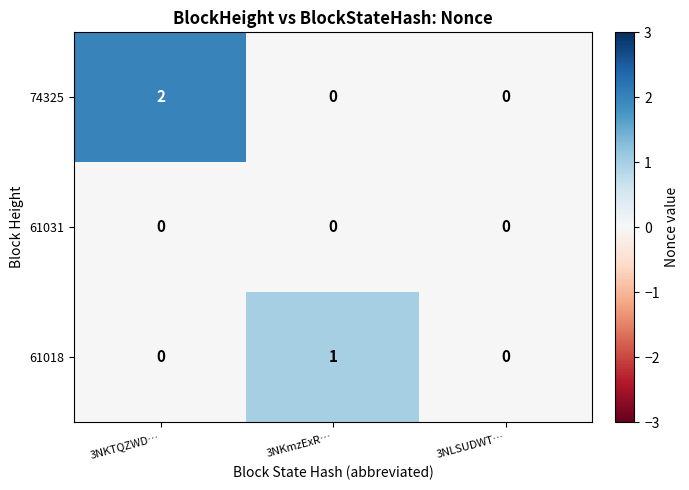

How many series are shown in this chart?

3